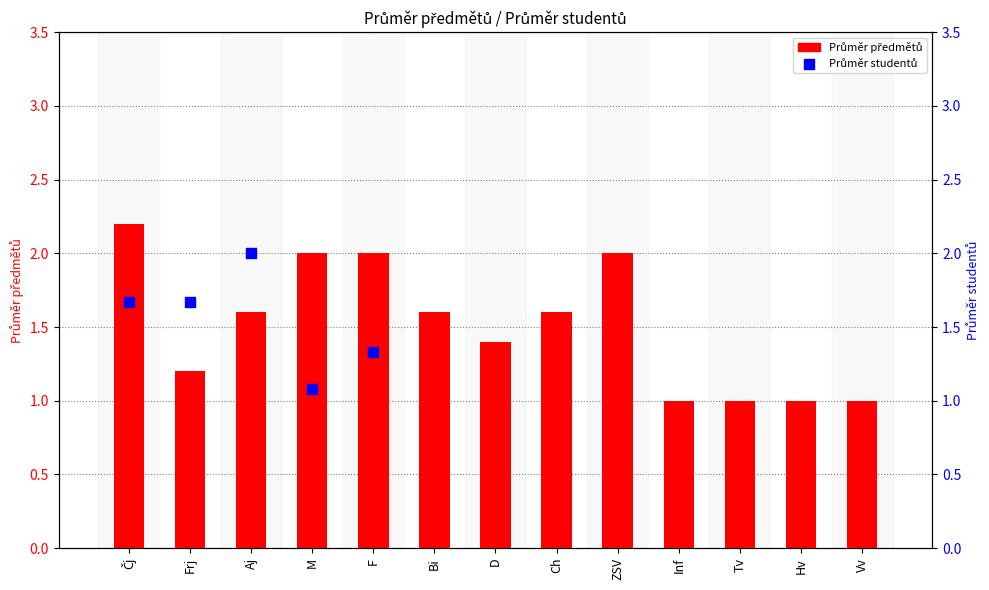

What is the change in value from Aj to Vv?

-0.6